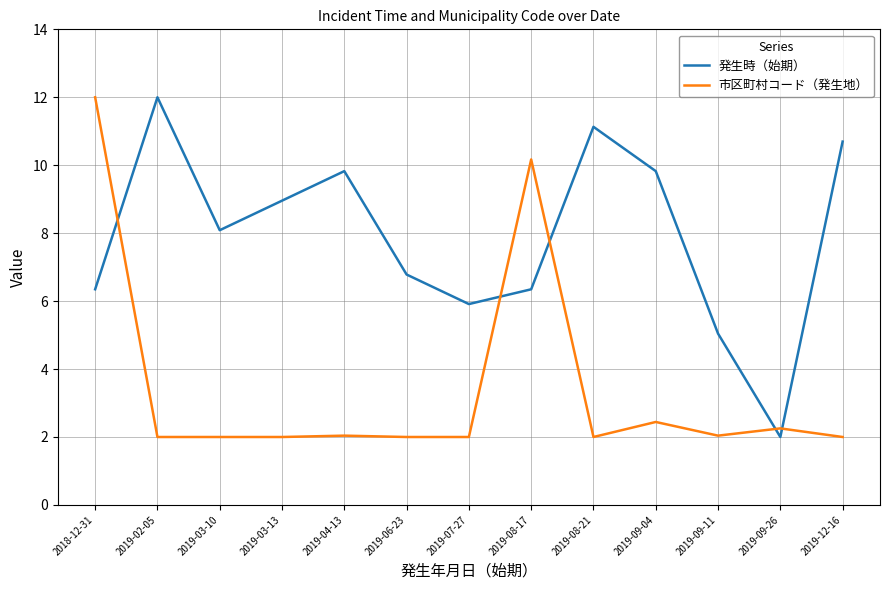

At which label is 発生時（始期） closest to 7?

2019-06-23